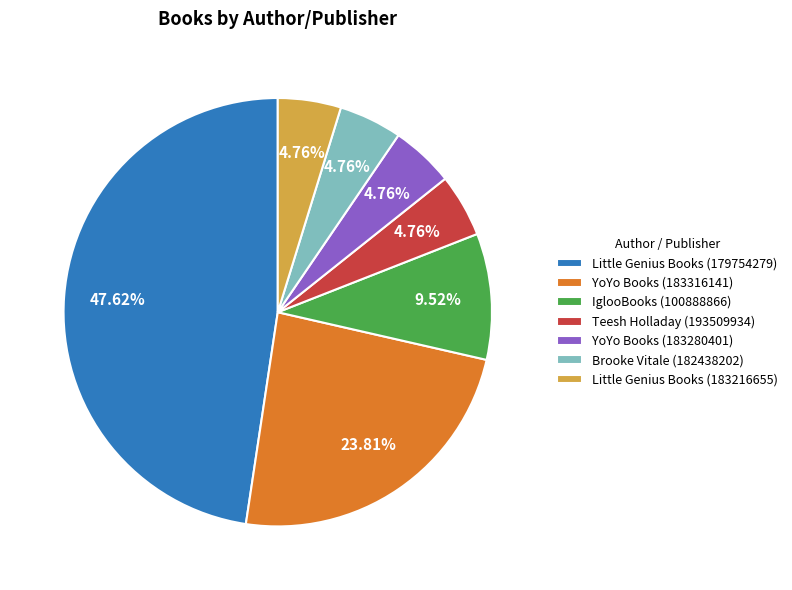

Is YoYo Books (183280401) the majority of the pie?

No